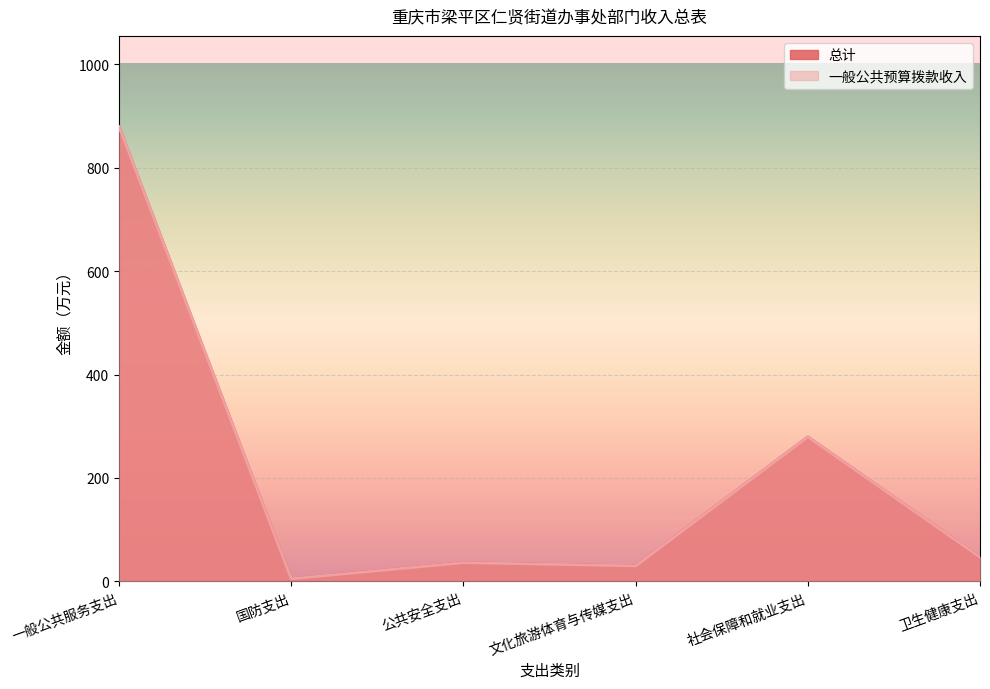

Reading left to right, list all the values displayed in this chart.

总计: 879.2	5.0	36.2	30.0	279.4	46.9
一般公共预算拨款收入: 879.2	5.0	36.2	30.0	279.4	46.9